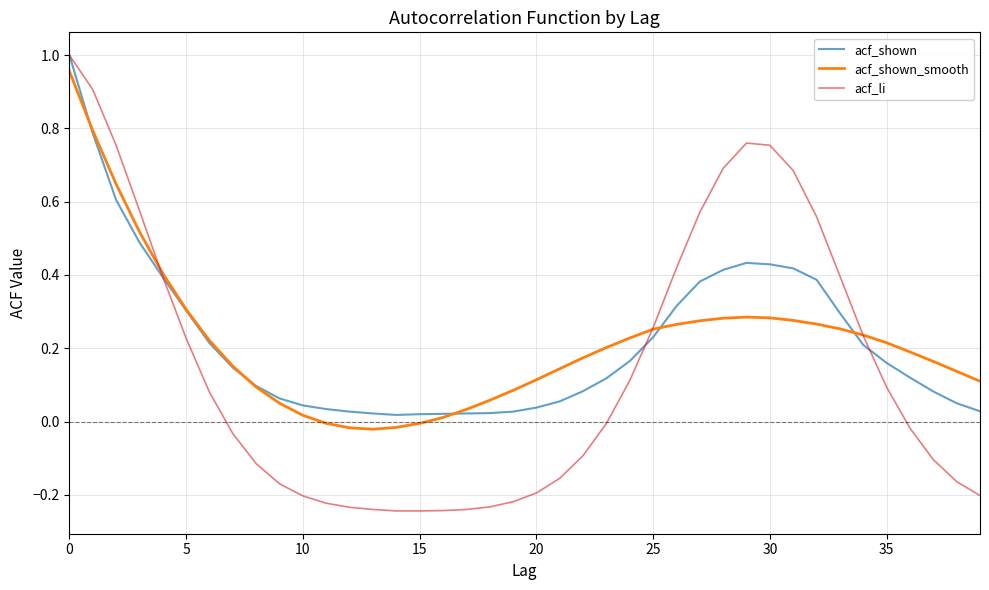

Which series has the widest spread of values?

acf_li